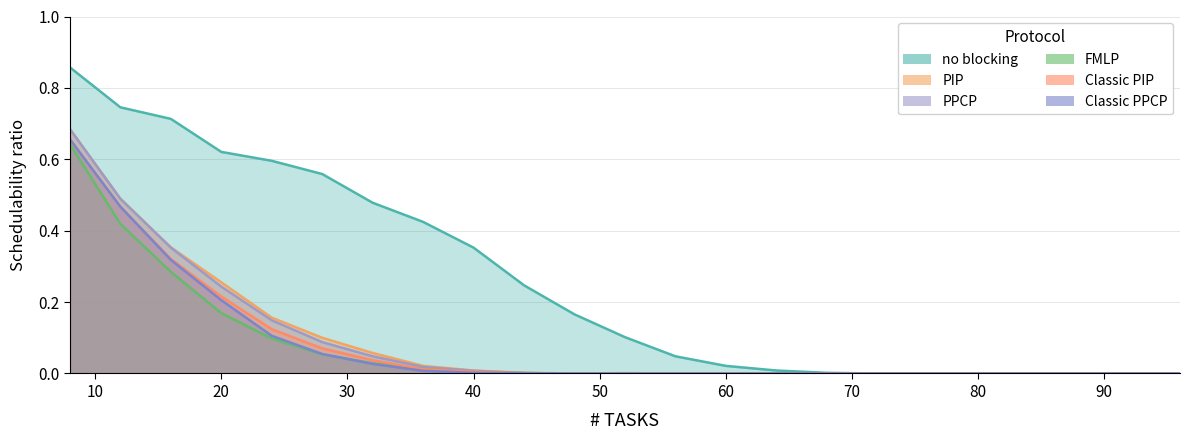

How many values in no blocking are above zero?

16